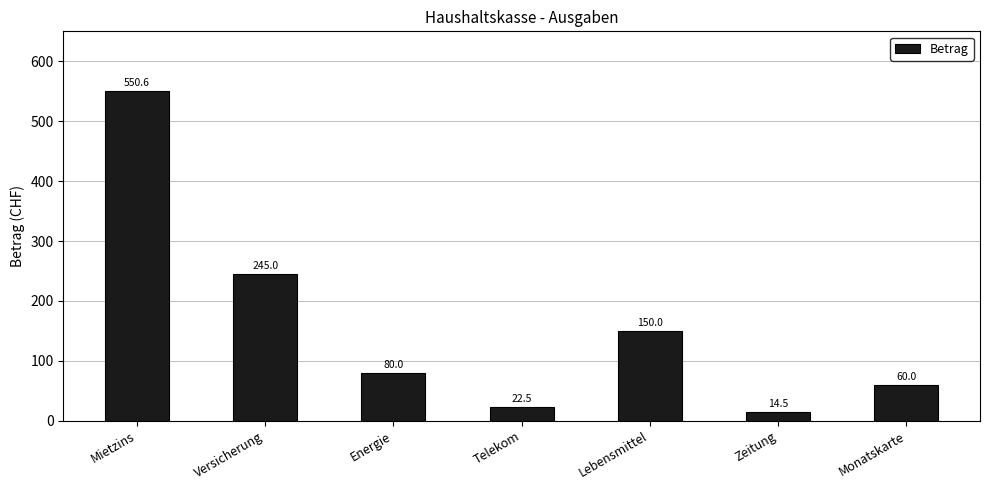

What is the difference between the values at Versicherung and Monatskarte?

185.0